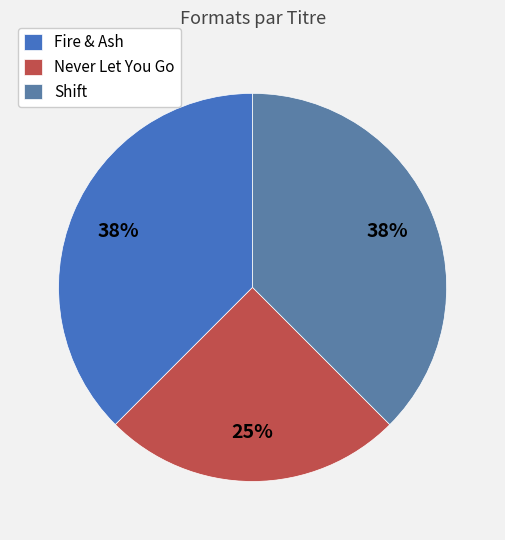

To the nearest percent, what is the difference between the Shift and Never Let You Go slice percentages?

12%